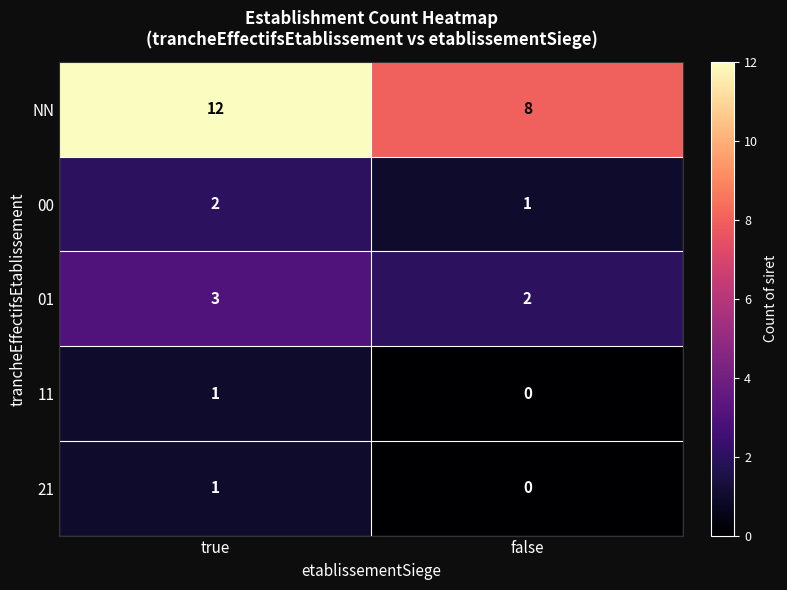

At which label is 01 closest to 2?

false